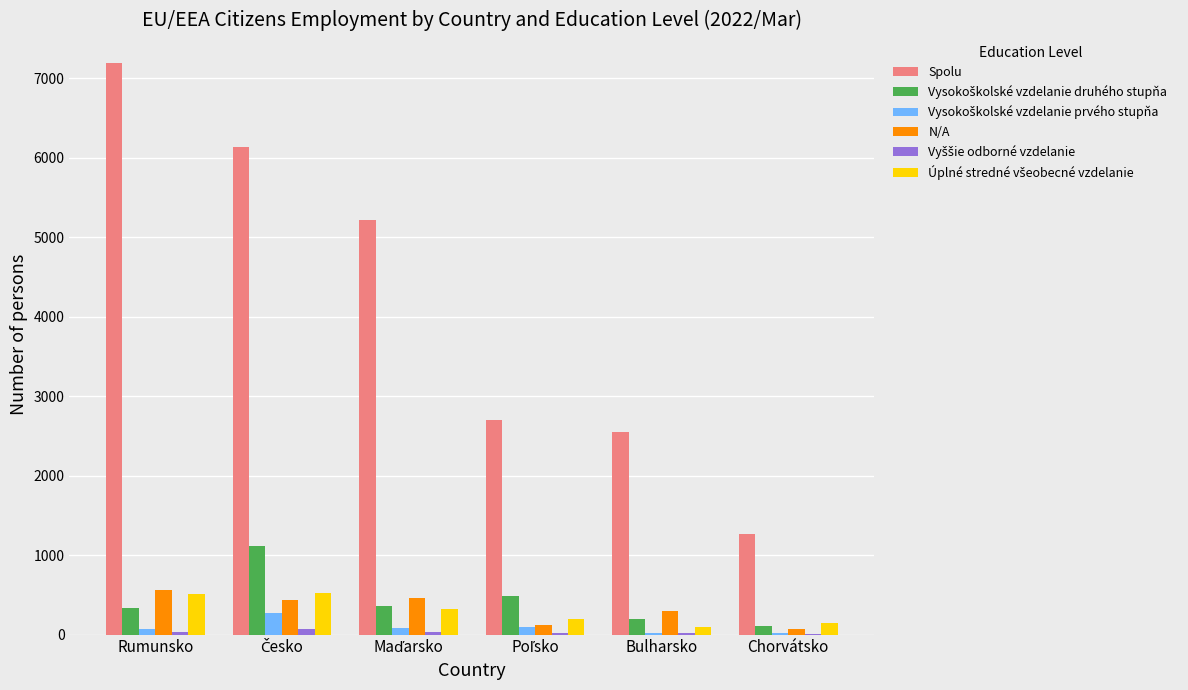

Is it true that Spolu equals 2550 at Bulharsko?

True